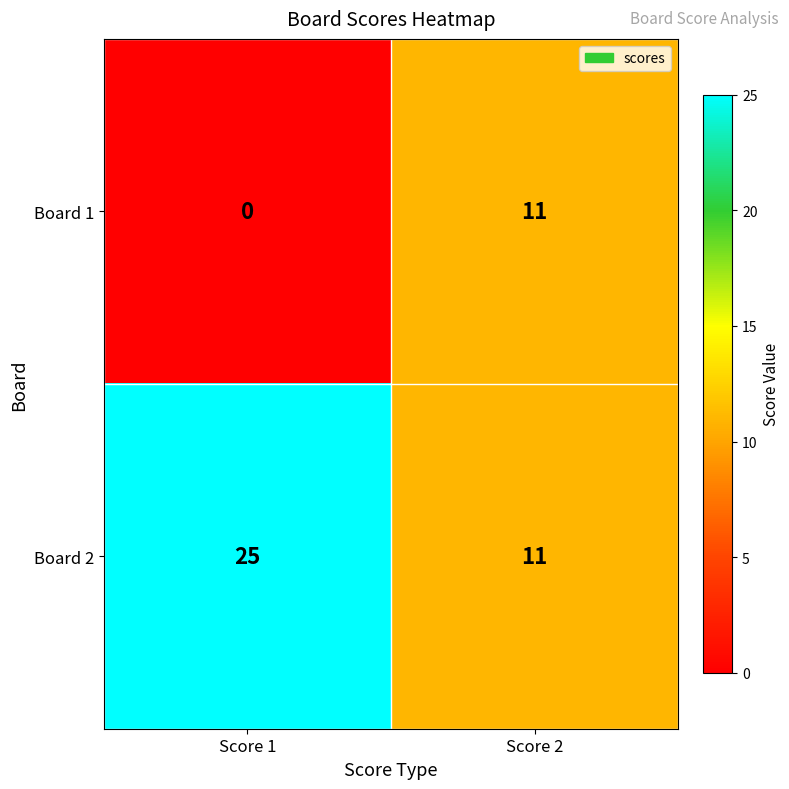

List the series in order of their peak value, lowest first.

Board 1, Board 2